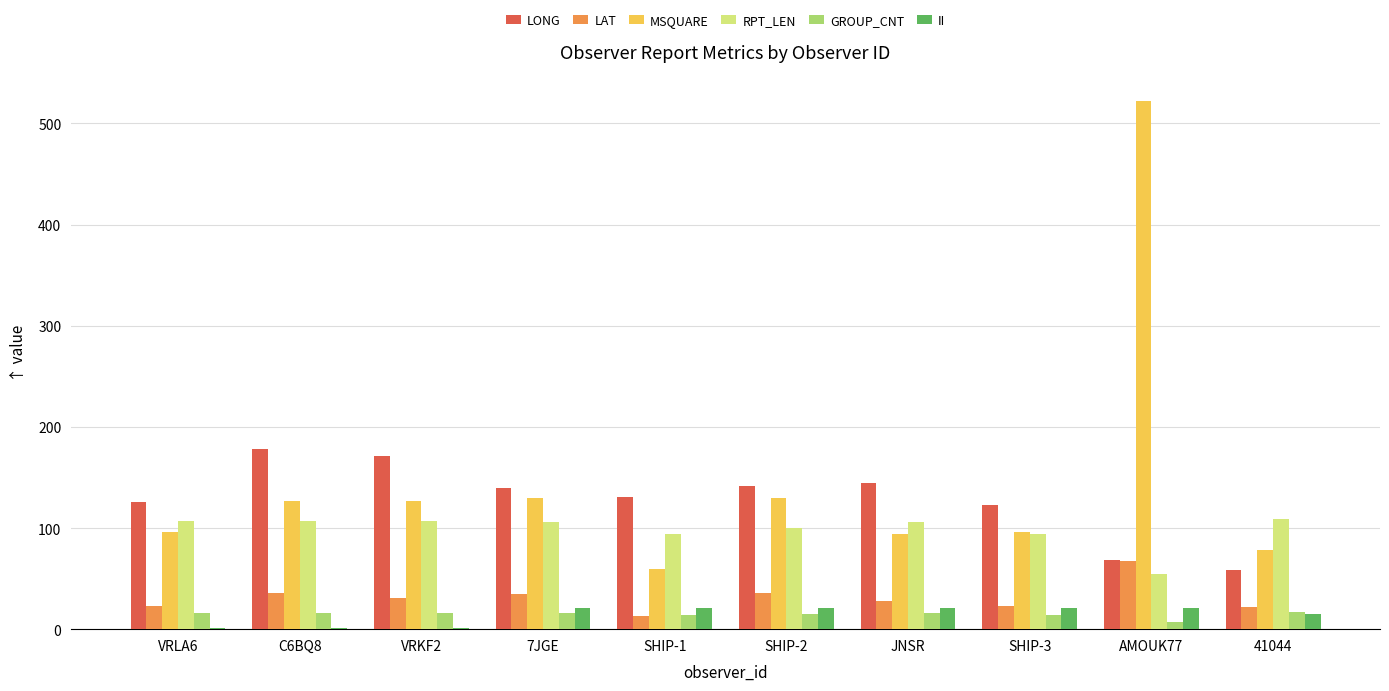

What is the sum of all II values?

144.0